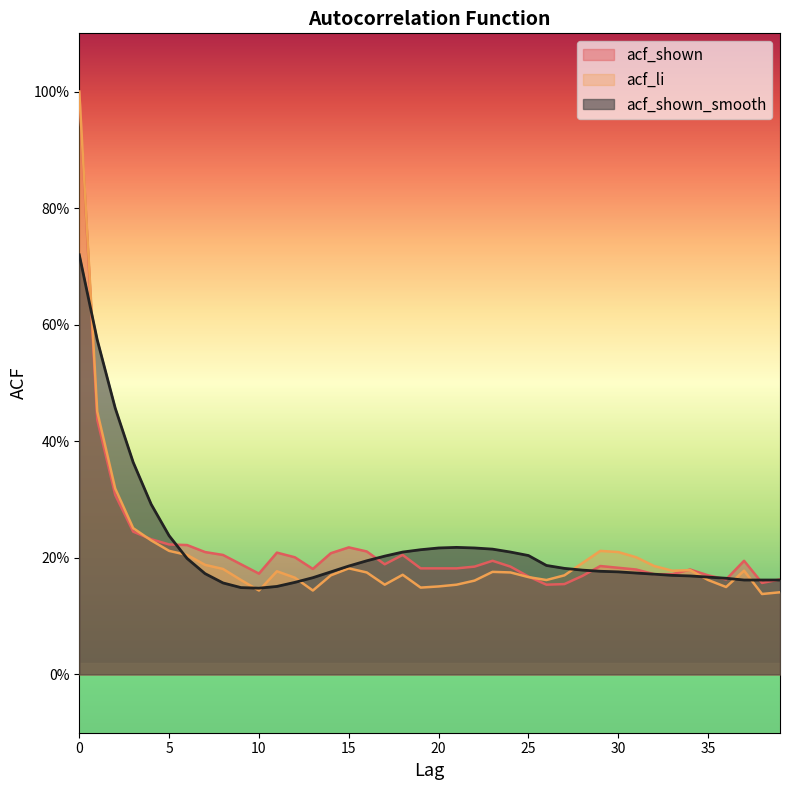

What value does the acf_li series have at 6?

0.2